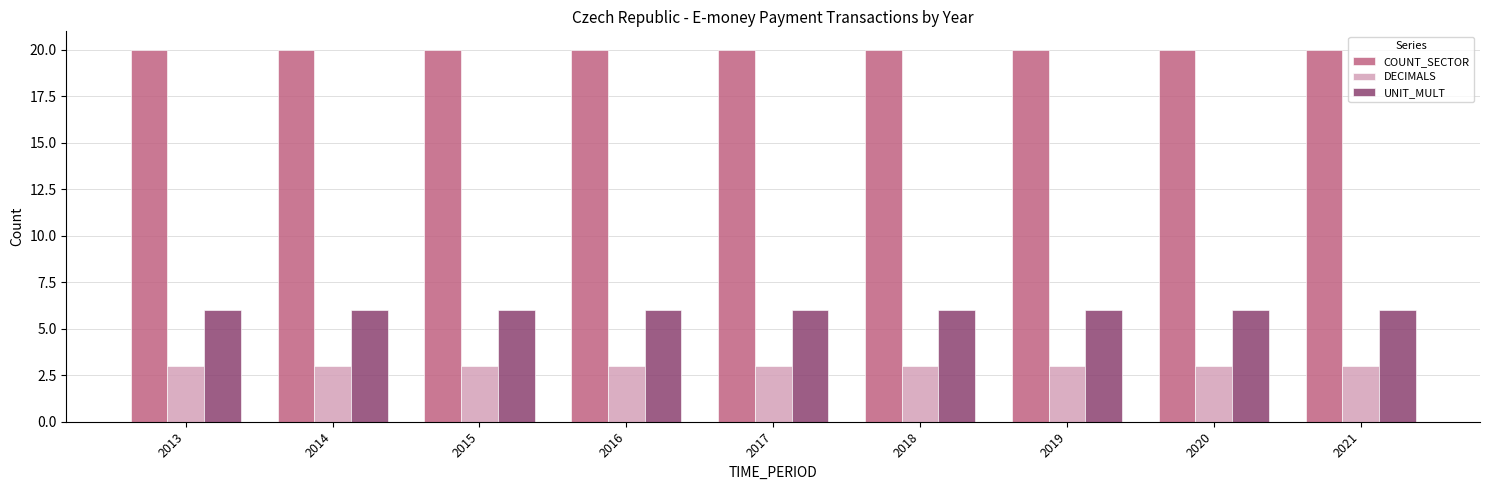

How many groups of bars are there?

9